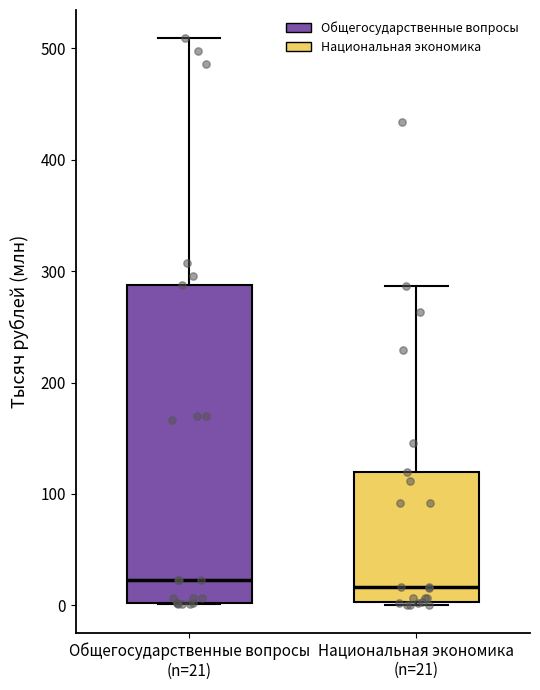

Where does the median line of the box for Национальная экономика (n=21) sit on the y-axis? The values are not printed on the chart, so give them approximately, as read against the axis.

20